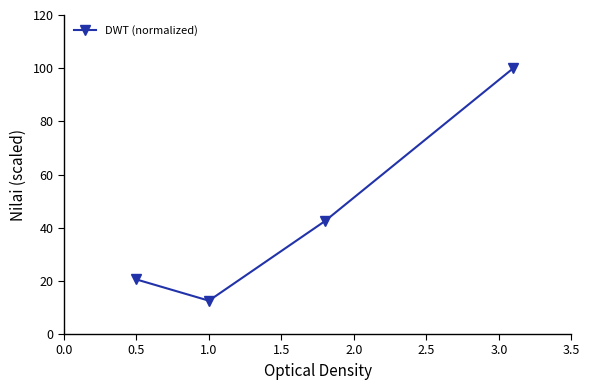

How many points are lower than both their immediate neighbors (excluding endpoints)?

1